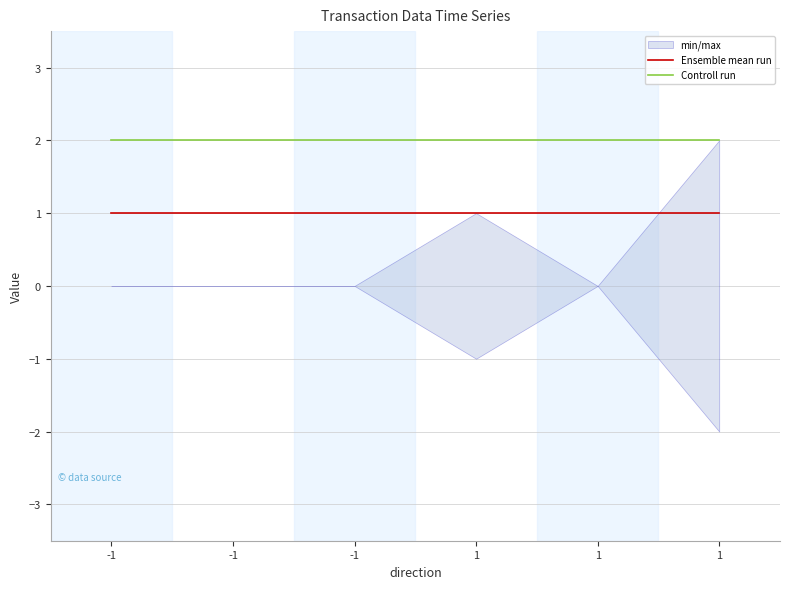

The value of Ensemble mean run at 1 is 1.0. True or false?

True